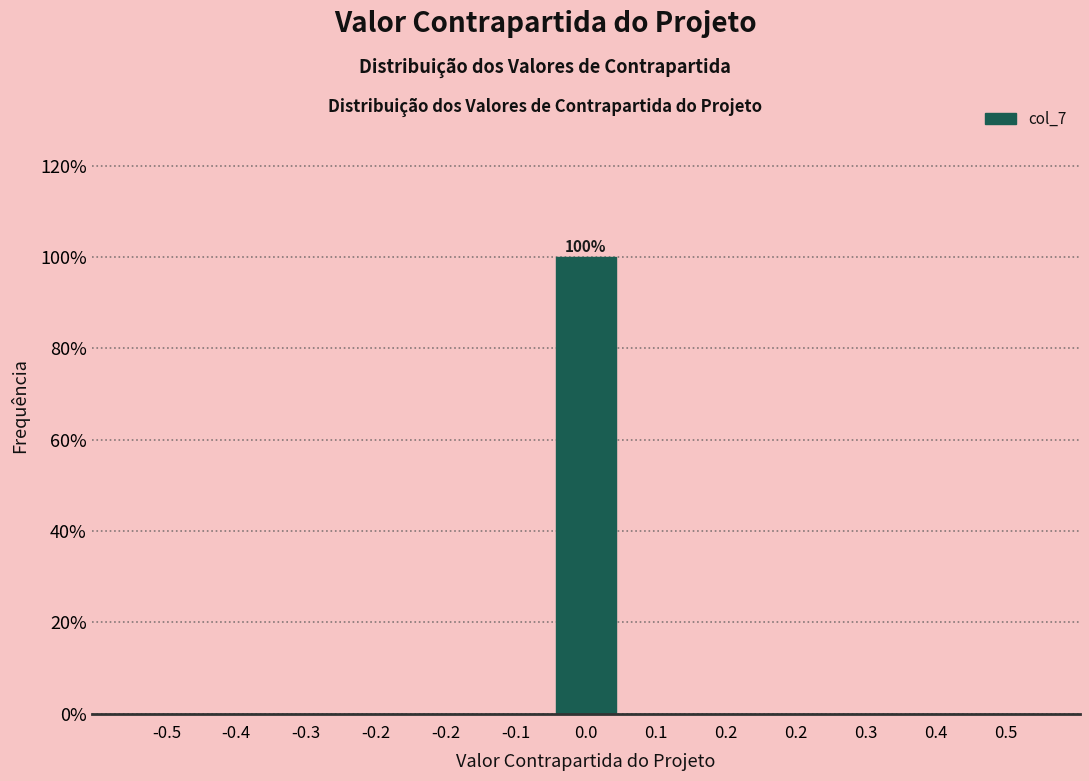

How many data points does each series have?

13